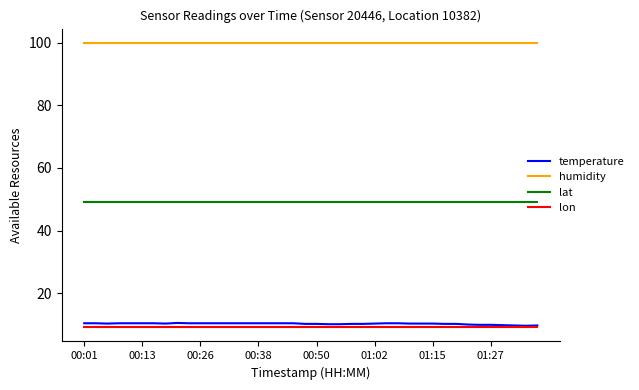

True or false: humidity and lon cross at least once.

False